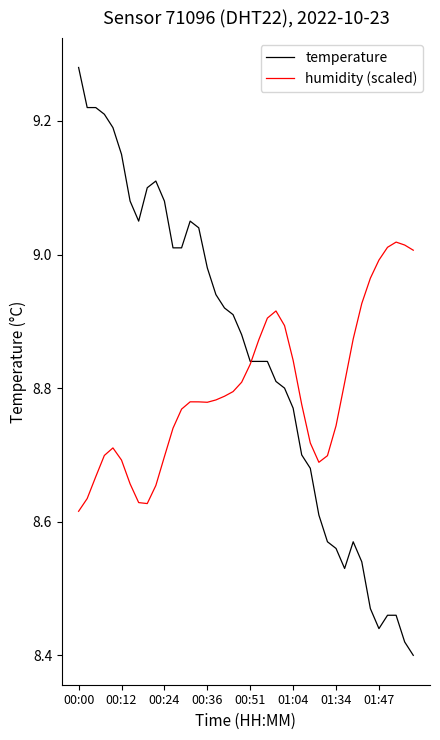

Which series has the largest total across all categories?

temperature